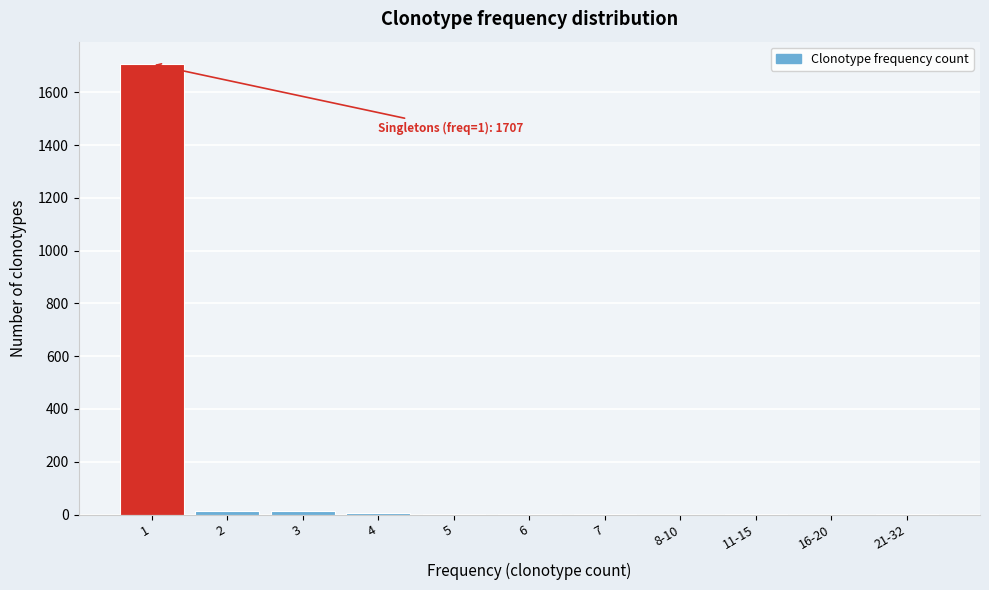

What is the greatest value displayed?

1707